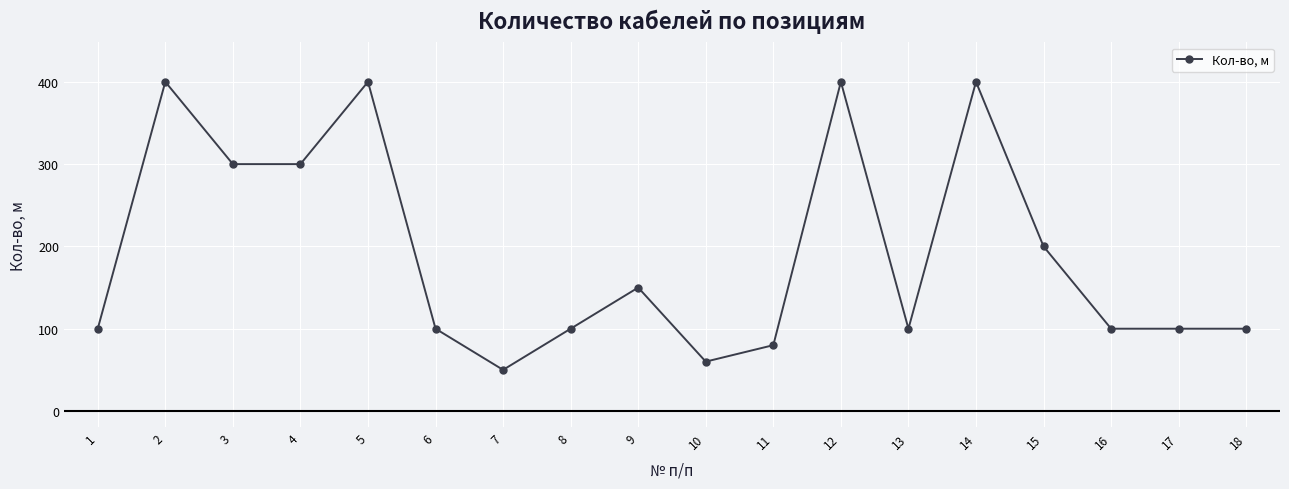

What is the ratio of the value at 2 to the value at 7?

8.0